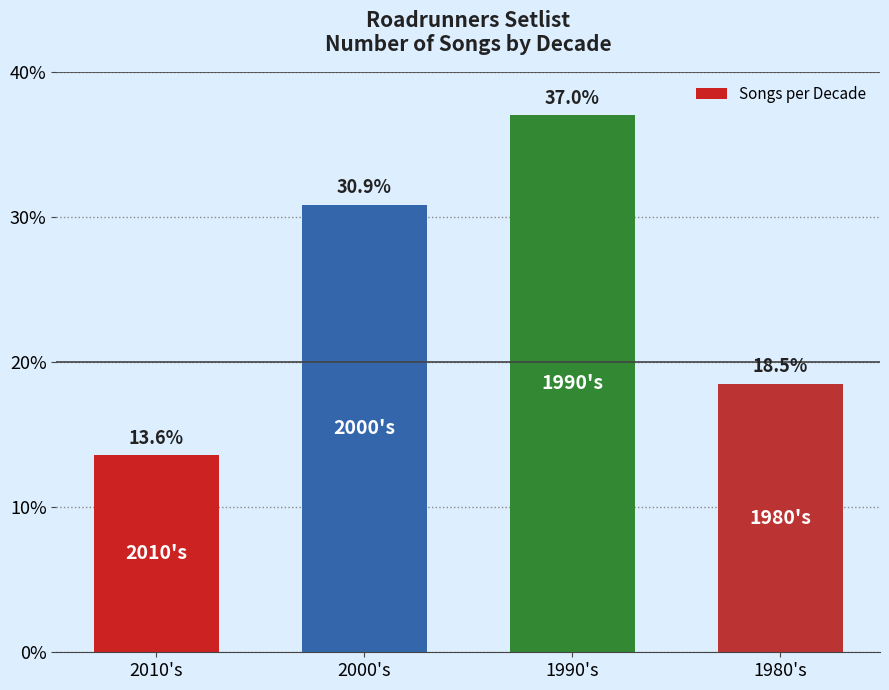

Reading left to right, extract all data points from this chart.

13.6	30.9	37.0	18.5